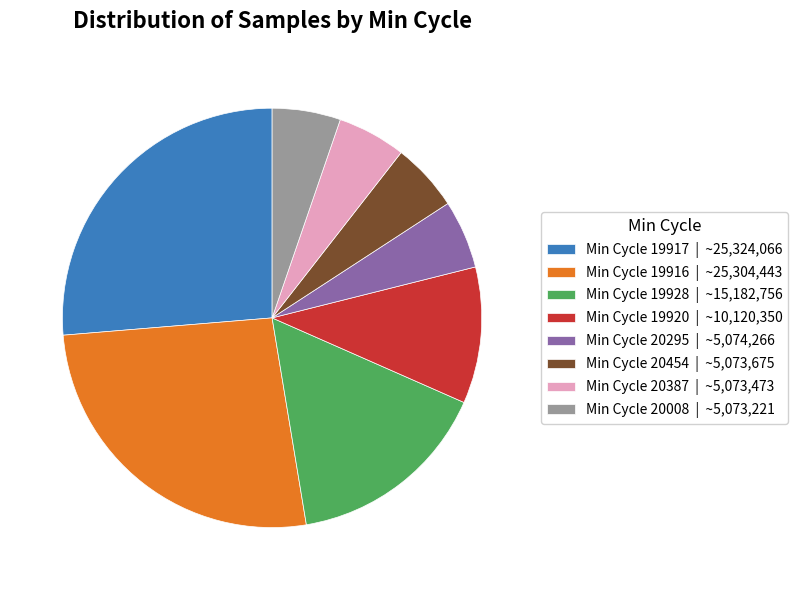

Does any single category account for the majority?

No